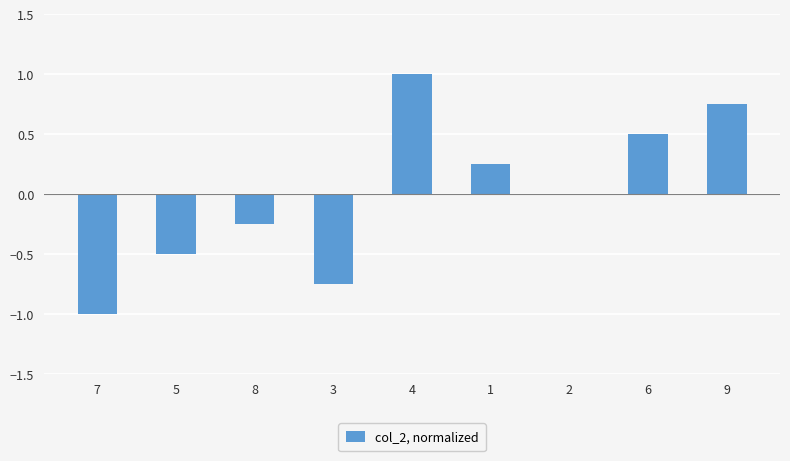

The chart shows a value of 0.5 at 6. True or false?

True